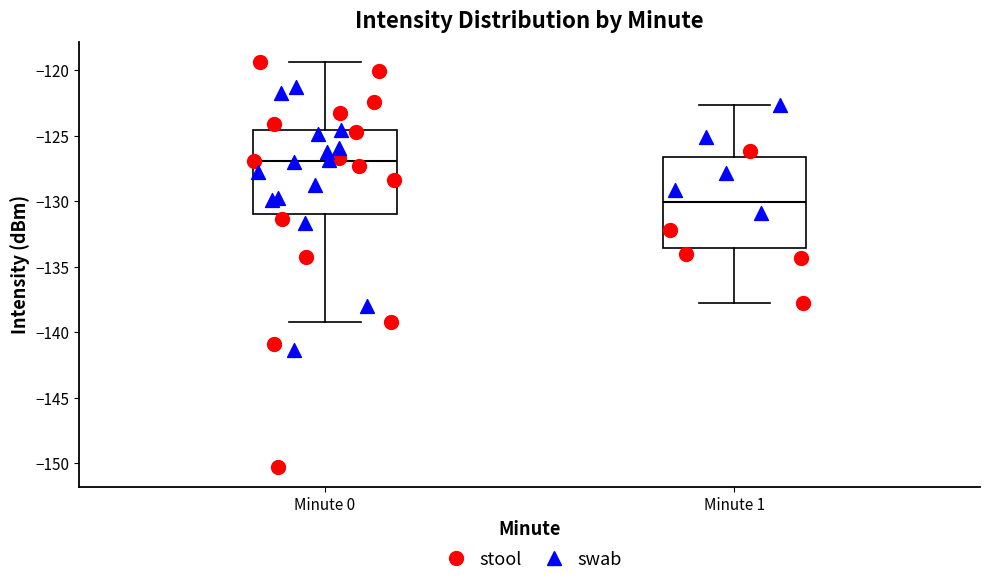

Where is the upper edge of the box for Minute 1 on the y-axis? The values are not printed on the chart, so give them approximately, as read against the axis.

-126.5